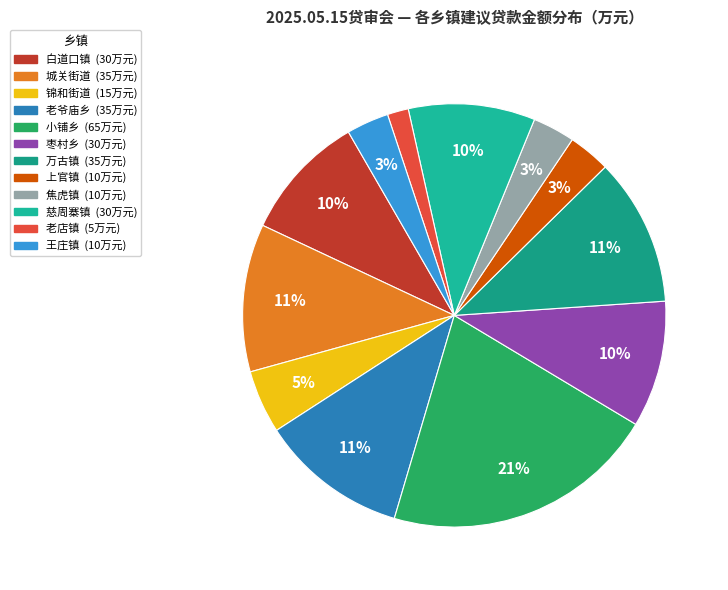

How many segments does this pie chart have?

12